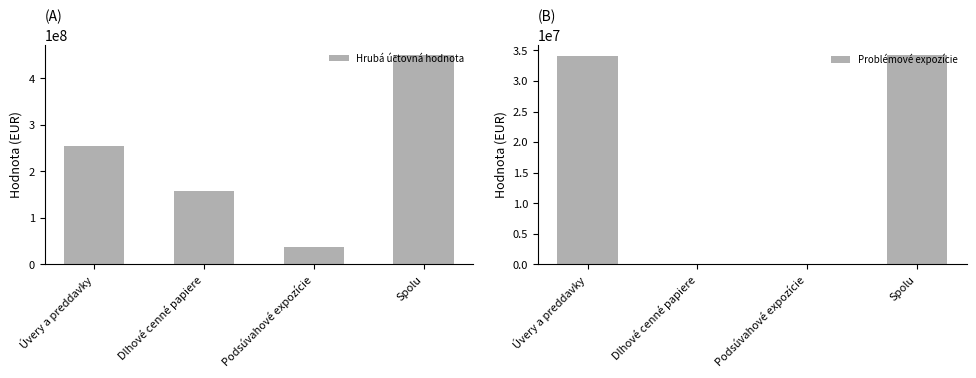

What are all the series names shown in the legend?

Hrubá účtovná hodnota, Problémové expozície